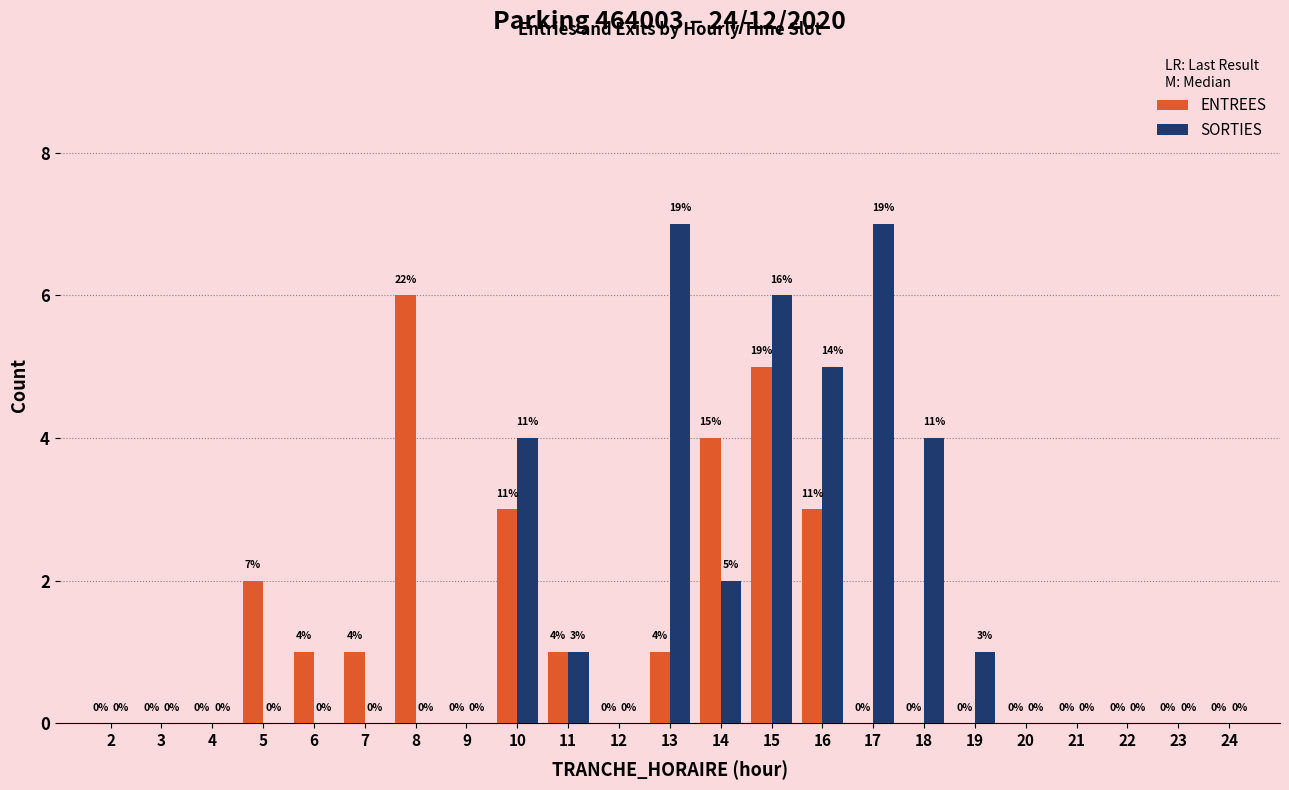

Reading left to right, extract all data points from this chart.

ENTREES: 2=0	3=0	4=0	5=2	6=1	7=1	8=6	9=0	10=3	11=1	12=0	13=1	14=4	15=5	16=3	17=0	18=0	19=0	20=0	21=0	22=0	23=0	24=0
SORTIES: 2=0	3=0	4=0	5=0	6=0	7=0	8=0	9=0	10=4	11=1	12=0	13=7	14=2	15=6	16=5	17=7	18=4	19=1	20=0	21=0	22=0	23=0	24=0